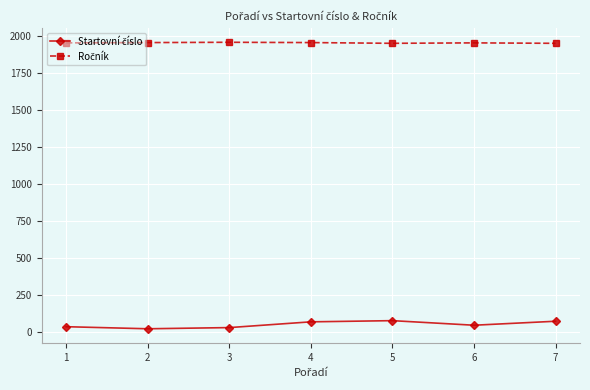

At how many categories does at least one series exceed 700?

7